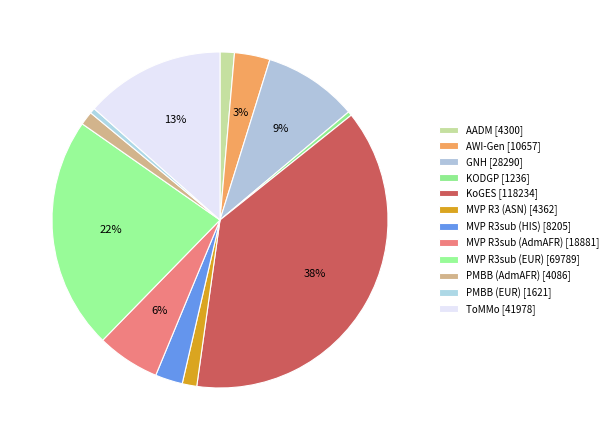

Combined, what portion of the pie is PMBB (EUR) and MVP R3sub (HIS)?

3.2%